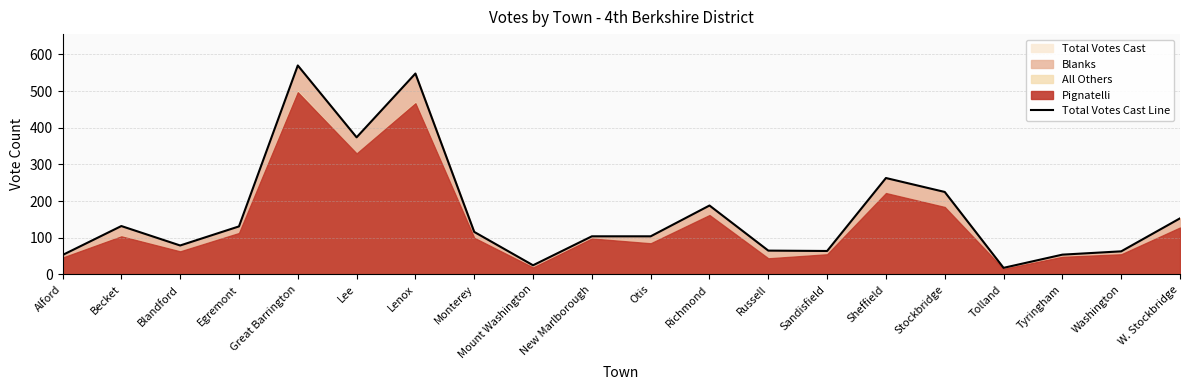

Reading left to right, what are all the values shown in this chart?

Alford=53	Becket=132	Blandford=79	Egremont=131	Great Barrington=570	Lee=374	Lenox=548	Monterey=116	Mount Washington=25	New Marlborough=104	Otis=104	Richmond=188	Russell=65	Sandisfield=64	Sheffield=263	Stockbridge=225	Tolland=18	Tyringham=54	Washington=63	W. Stockbridge=153